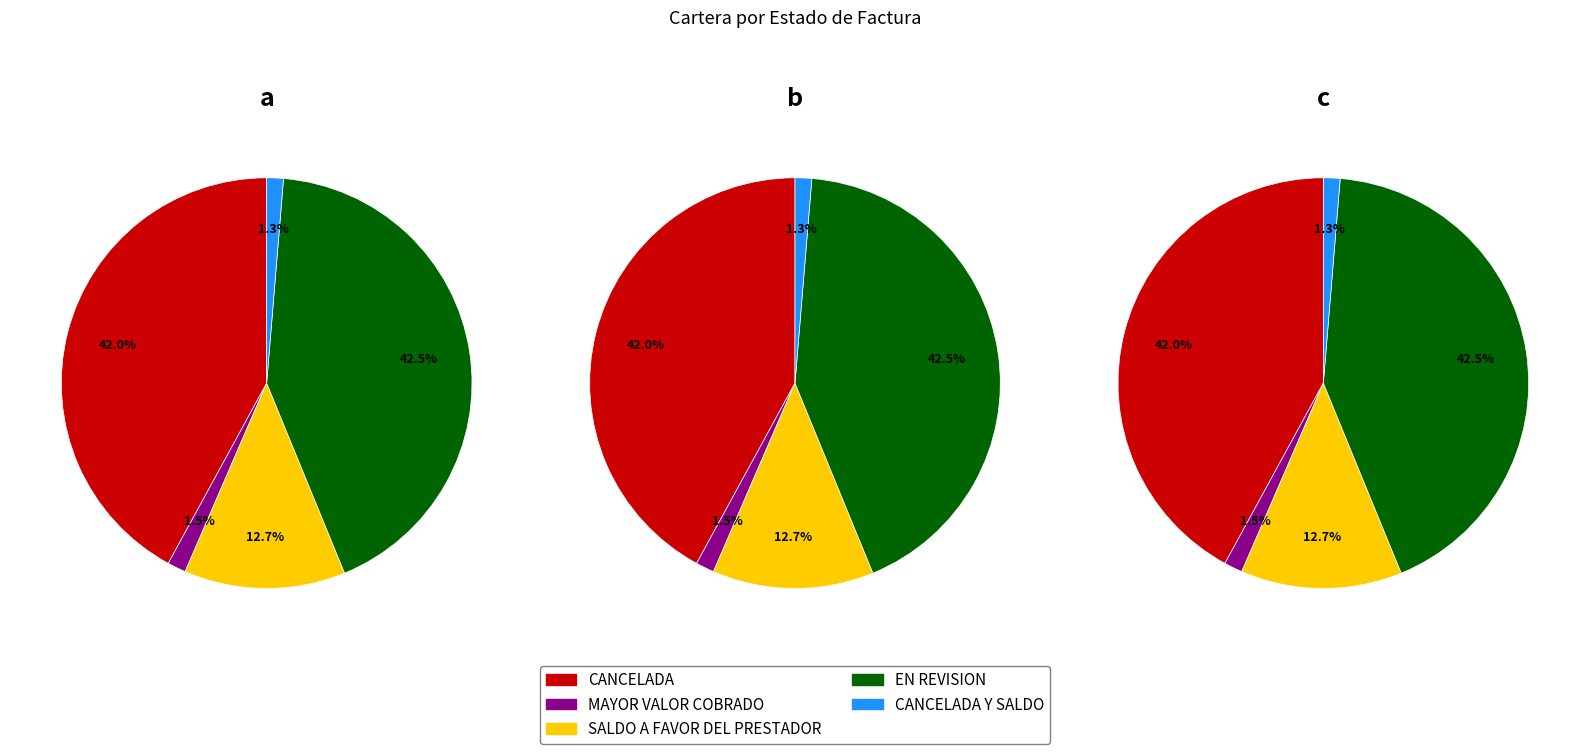

What is the total percentage of CANCELADA Y SALDO and CANCELADA?

43.4%